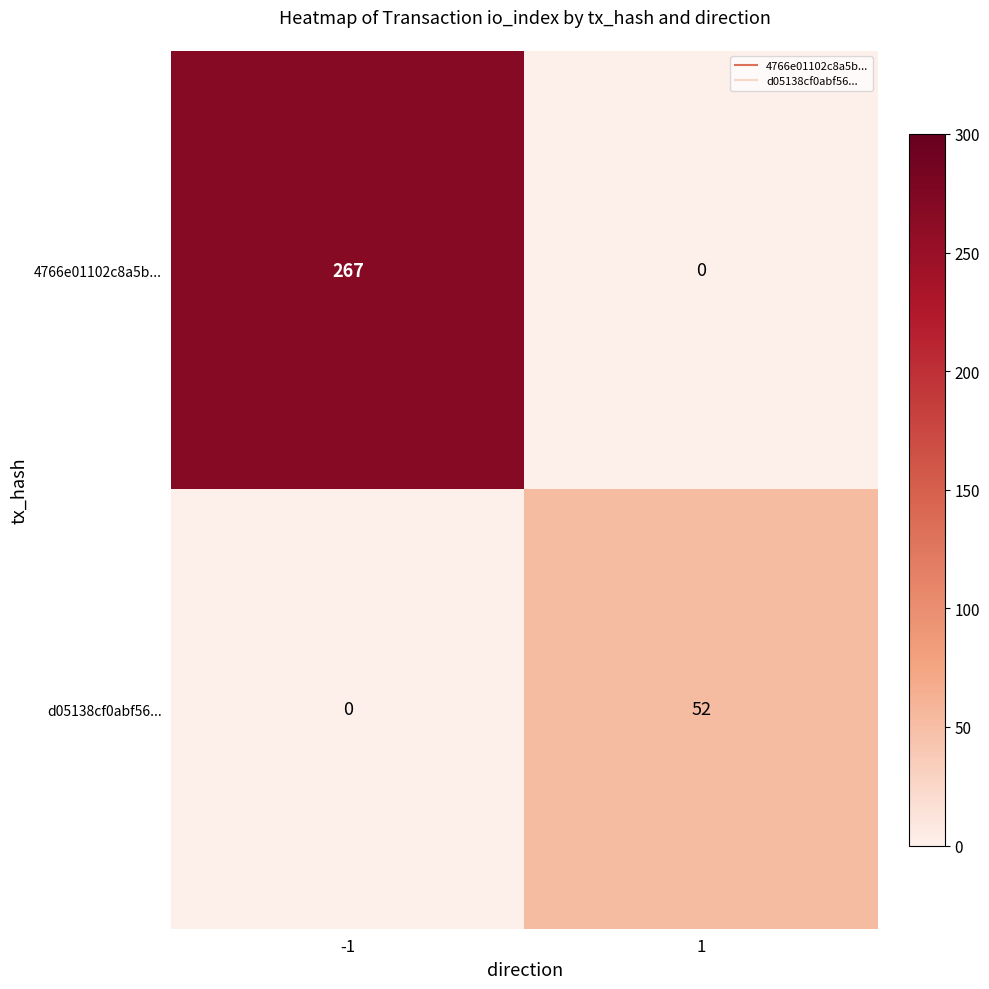

Is it true that 4766e01102c8a5b... equals 0 at 1?

True